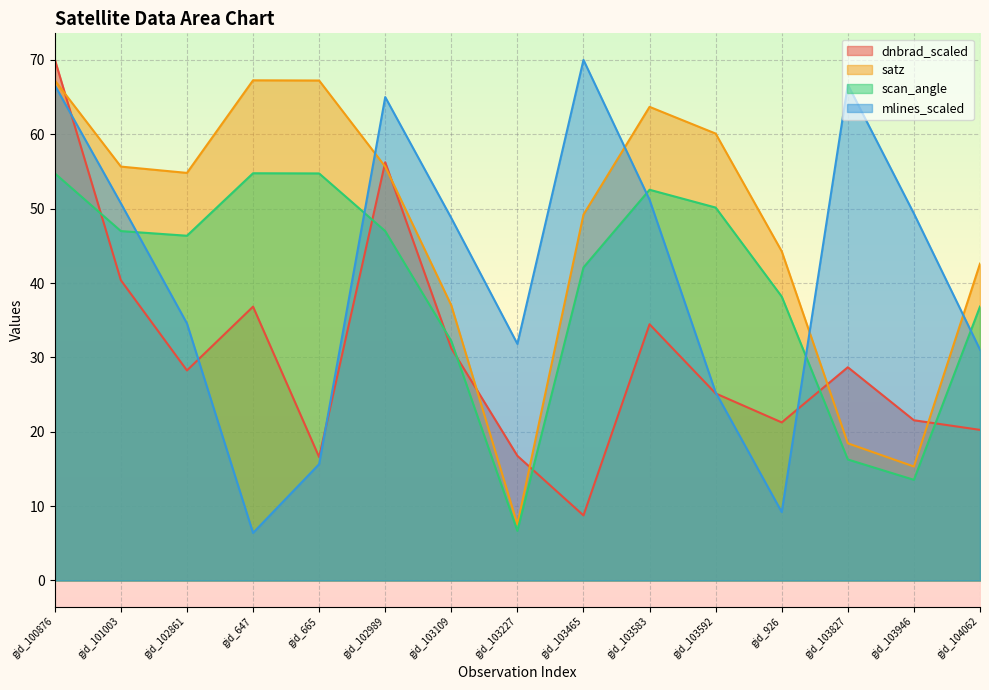

Is the value of scan_angle at gid_100876 greater than the value of dnbrad at gid_103227?

Yes